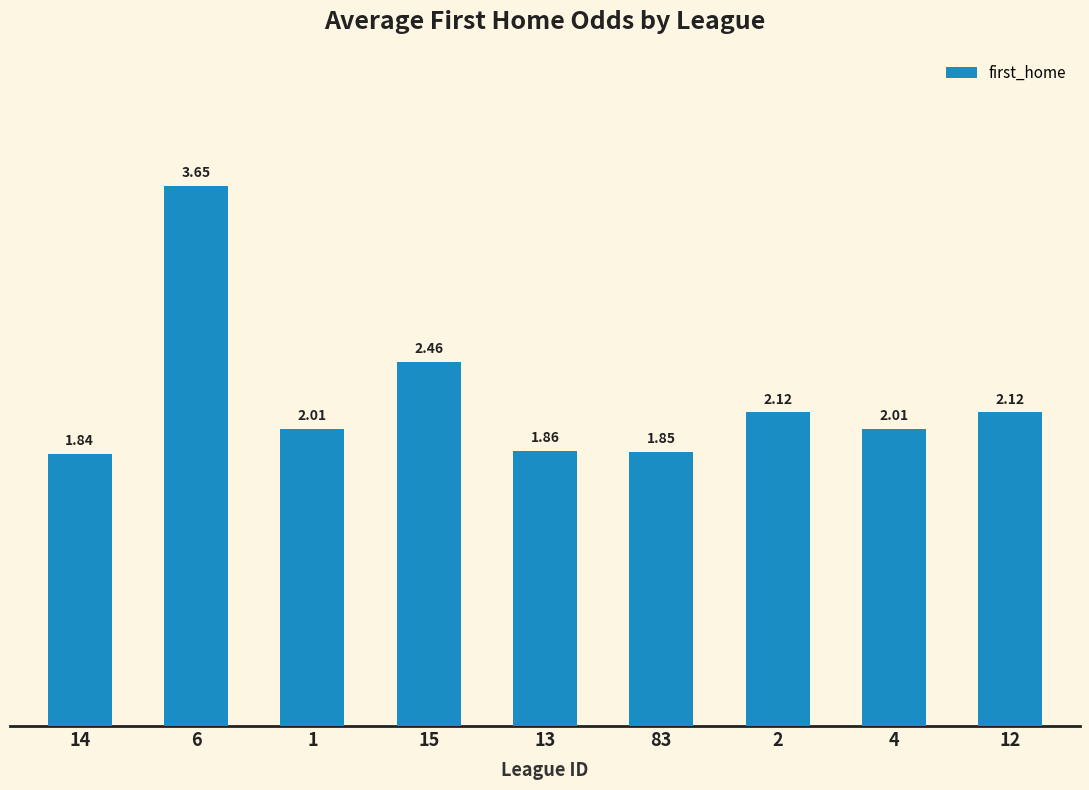

What is the change in value from 2 to 4?

-0.1